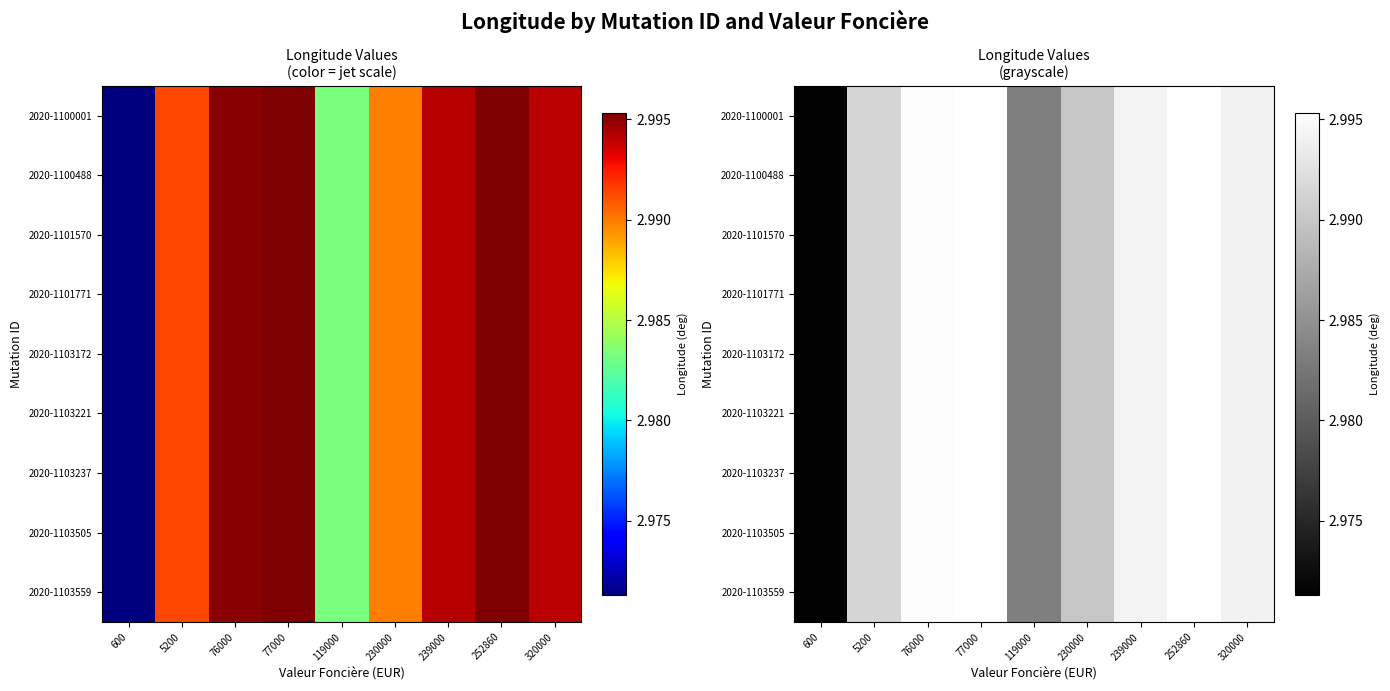

The 2020-1103237 series shows 3.0 at 600. True or false?

True